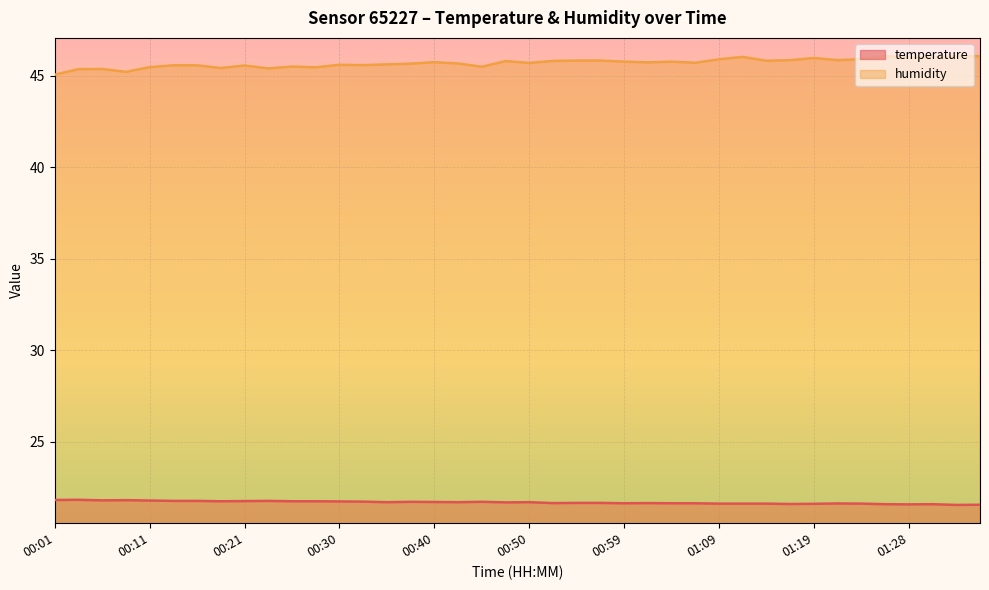

Reading left to right, extract all data points from this chart.

temperature: 21.8	21.8	21.8	21.8	21.8	21.8	21.8	21.8	21.8	21.8	21.8	21.8	21.7	21.7	21.7	21.7	21.7	21.7	21.7	21.7	21.7	21.6	21.7	21.7	21.6	21.6	21.6	21.6	21.6	21.6	21.6	21.6	21.6	21.6	21.6	21.6	21.6	21.6	21.6	21.6
humidity: 45.1	45.4	45.4	45.2	45.5	45.6	45.6	45.4	45.6	45.4	45.5	45.5	45.6	45.6	45.6	45.7	45.8	45.7	45.5	45.8	45.7	45.8	45.8	45.8	45.8	45.7	45.8	45.7	45.9	46.0	45.8	45.9	46.0	45.9	45.9	46.1	46.0	46.0	46.1	46.1